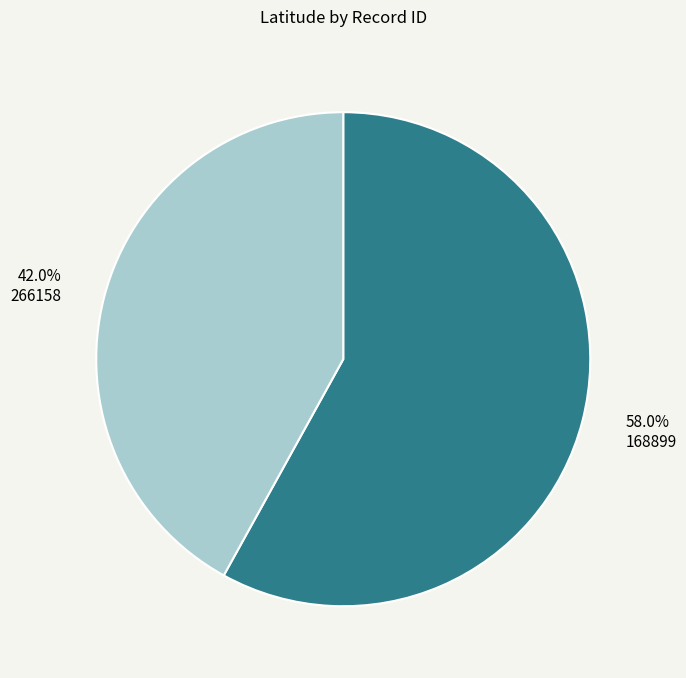

Rank the categories by value from highest to lowest.

168899, 266158